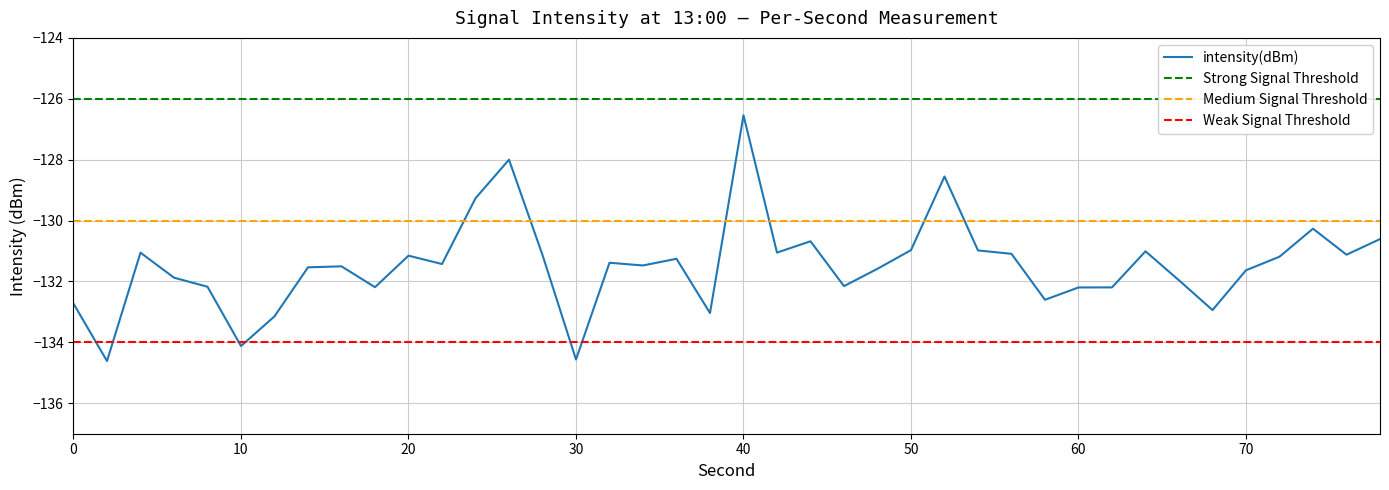

What is the lowest value of the intensity(dBm) series?

-134.6